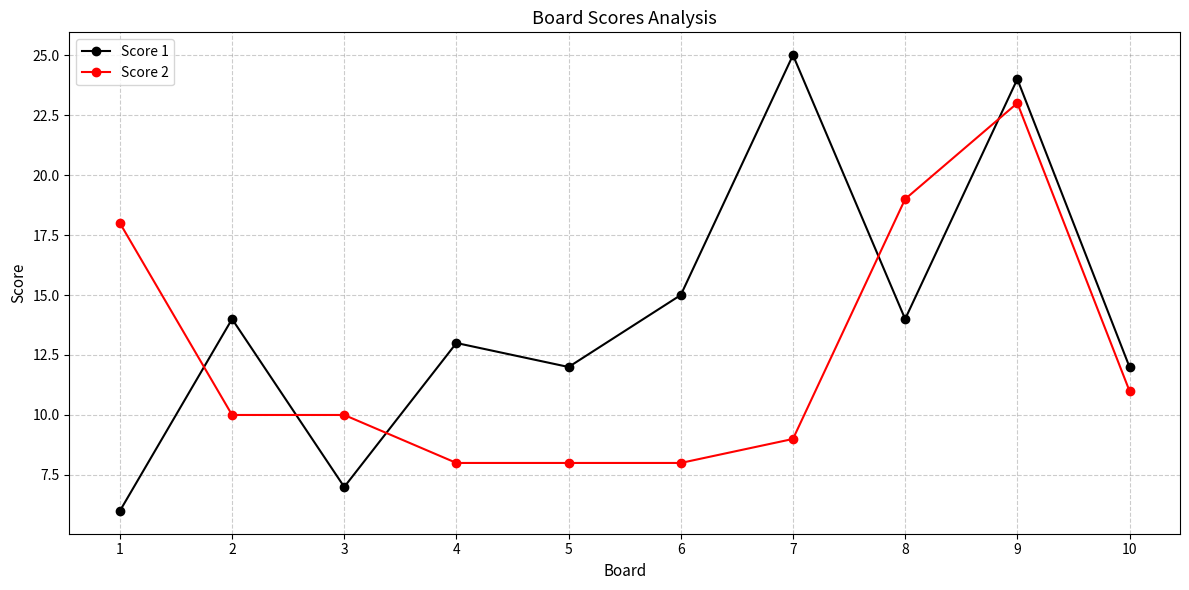

What are all the series names shown in the legend?

Score 1, Score 2